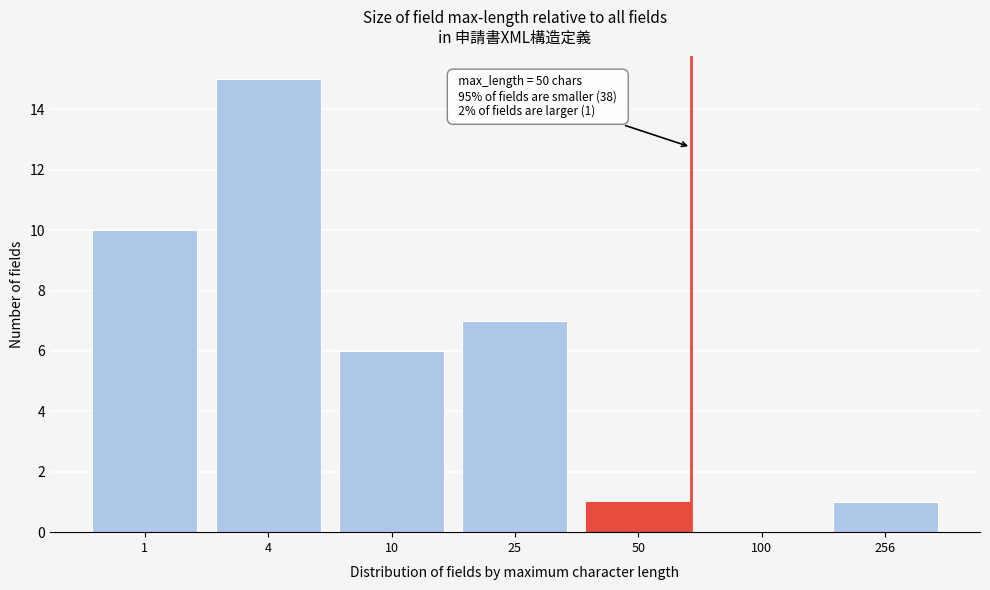

Reading left to right, extract all data points from this chart.

1=10	4=15	10=6	25=7	50=1	100=0	256=1